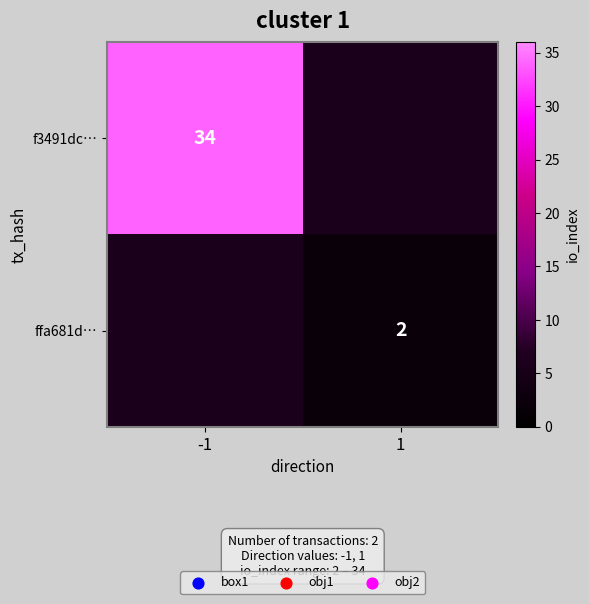

What is the minimum value shown in the chart?

2.0